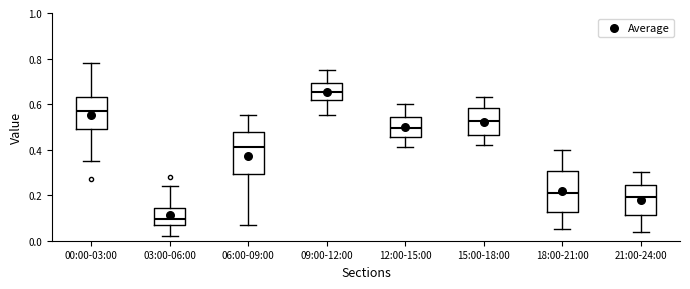

Reading left to right, read every box against the y-axis: the position of its median line, the range the box covers, and the ends of its whiskers. The values are not printed on the chart, so give them approximately, as read against the axis.

00:00-03:00: median 0.58, box 0.50 to 0.64, whiskers 0.36 to 0.78
03:00-06:00: median 0.10, box 0.08 to 0.14, whiskers 0.02 to 0.24
06:00-09:00: median 0.42, box 0.30 to 0.48, whiskers 0.08 to 0.56
09:00-12:00: median 0.66, box 0.62 to 0.70, whiskers 0.56 to 0.76
12:00-15:00: median 0.50, box 0.46 to 0.54, whiskers 0.42 to 0.60
15:00-18:00: median 0.52, box 0.46 to 0.58, whiskers 0.42 to 0.64
18:00-21:00: median 0.22, box 0.12 to 0.30, whiskers 0.06 to 0.40
21:00-24:00: median 0.20, box 0.12 to 0.24, whiskers 0.04 to 0.30